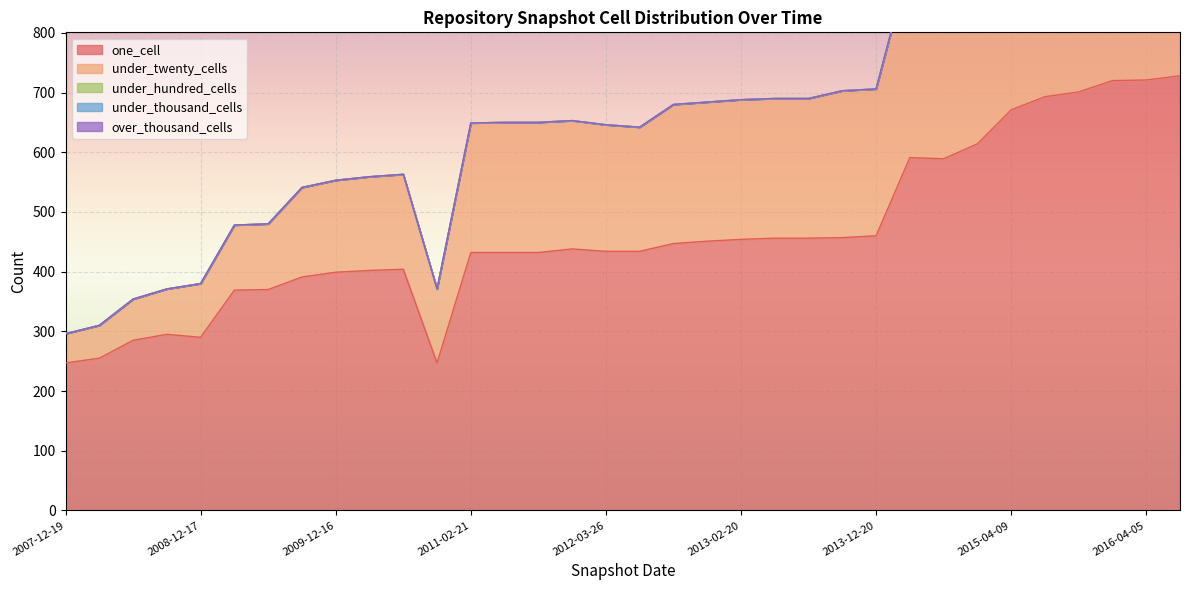

What is the lowest value of the one_cell series?

247